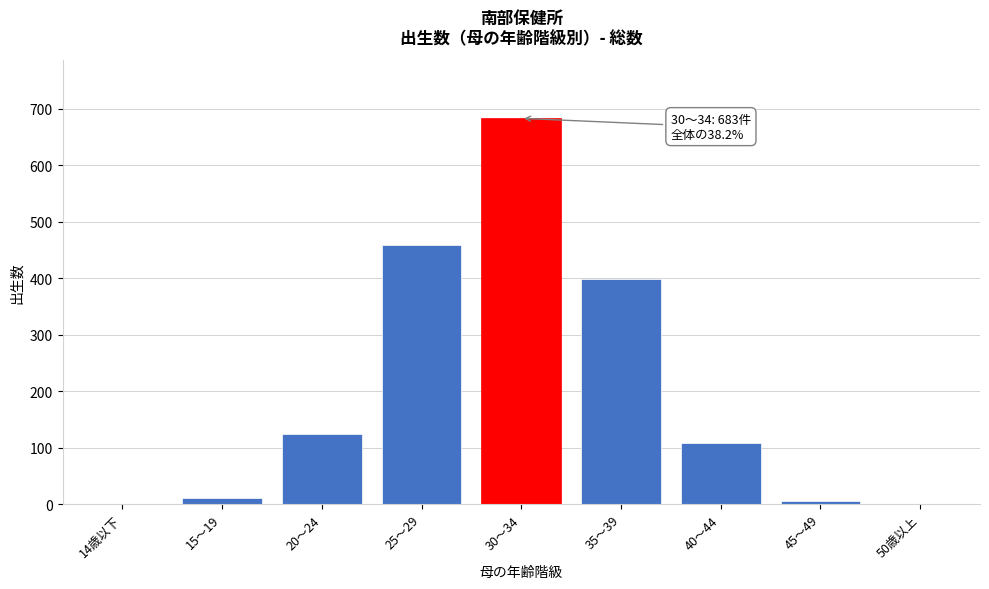

Reading right to left, list all the values displayed in this chart.

50歳以上=0	45～49=5	40～44=108	35～39=398	30～34=683	25～29=458	20～24=125	15～19=10	14歳以下=0